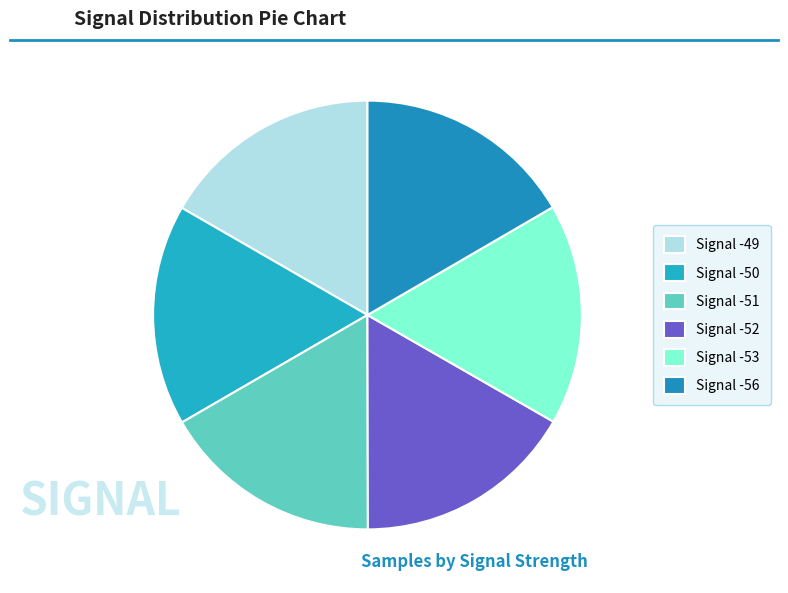

Count the number of slices in the pie.

6